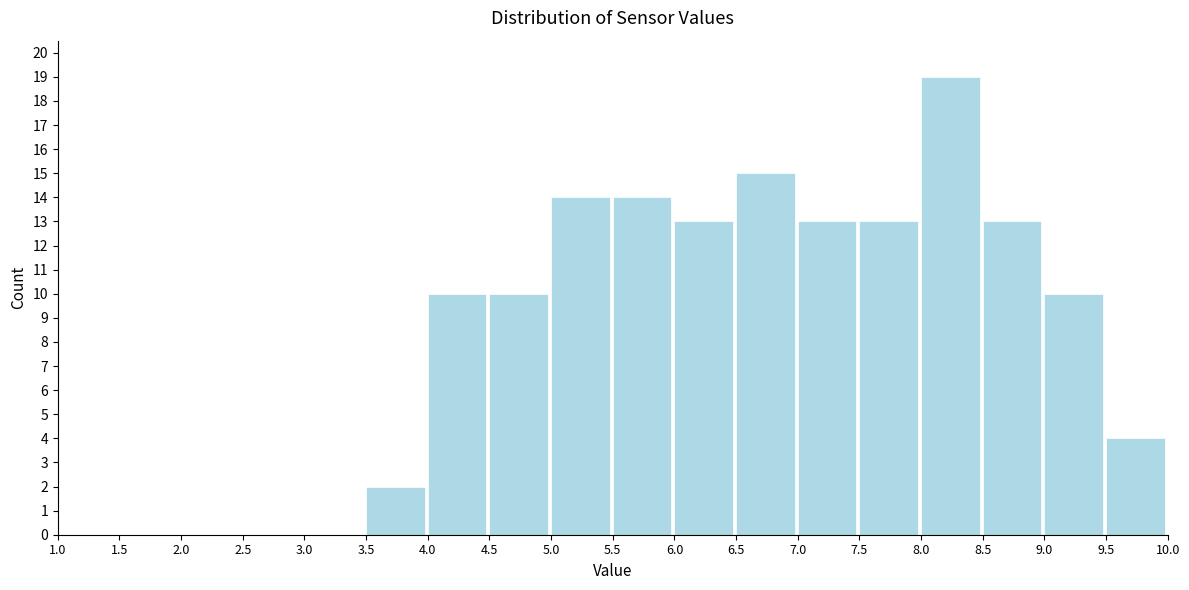

How tall is the bar that spans 8.5 to 9.0 on the x-axis? The values are not printed on the chart, so give them approximately, as read against the axis.

13